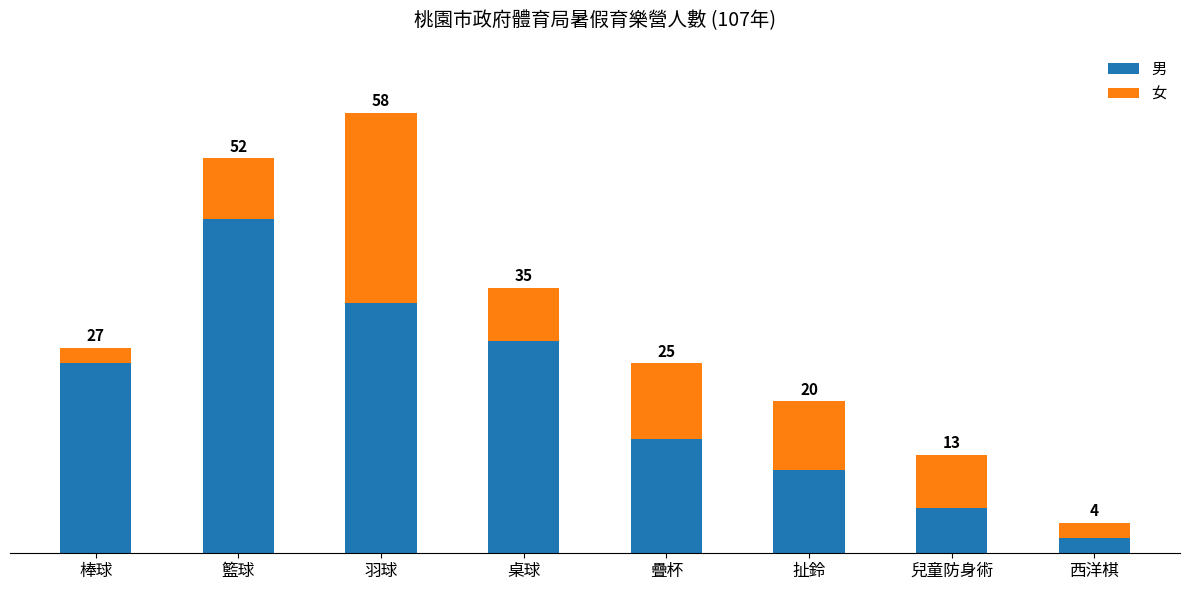

Is it true that 女 equals 7 at 兒童防身術?

True